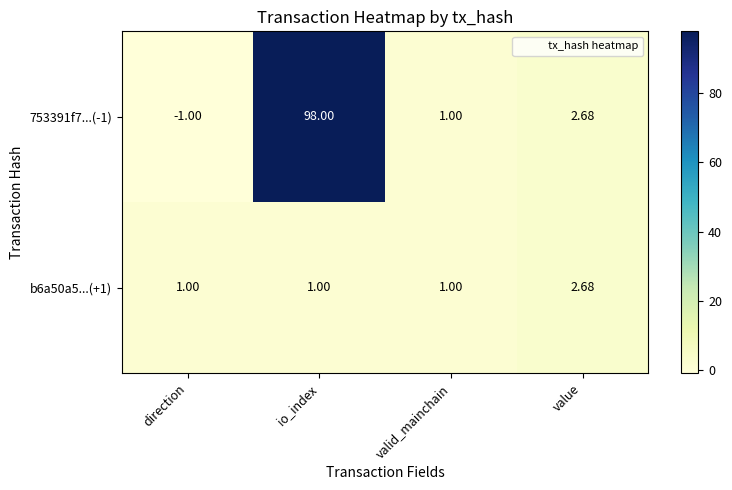

List the series in order of their peak value, lowest first.

b6a50a5...(+1), 753391f7...(-1)